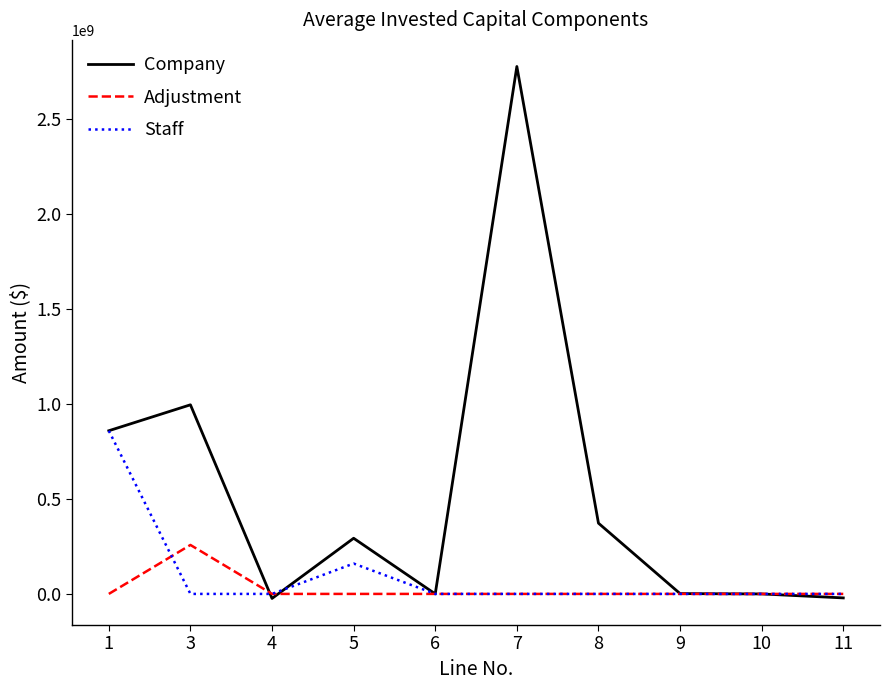

Between 5 and 10, which series saw the biggest shift?

Company